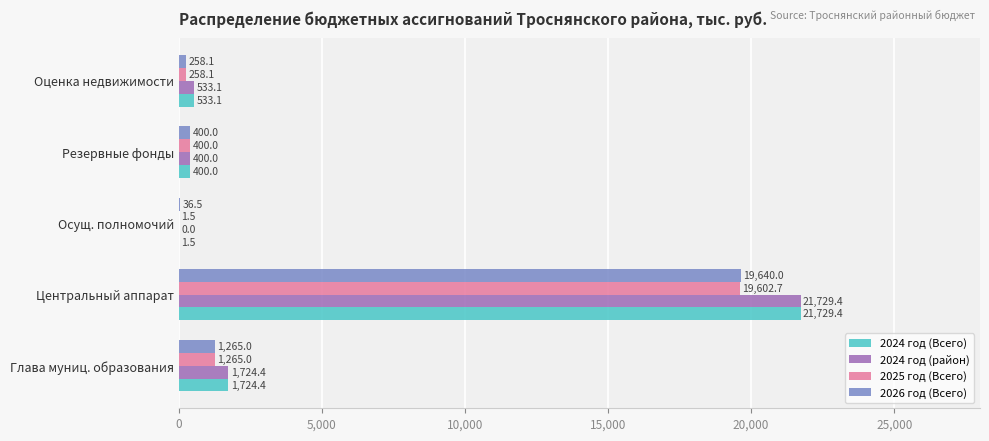

At which category is the sum across all series the highest?

Центральный аппарат